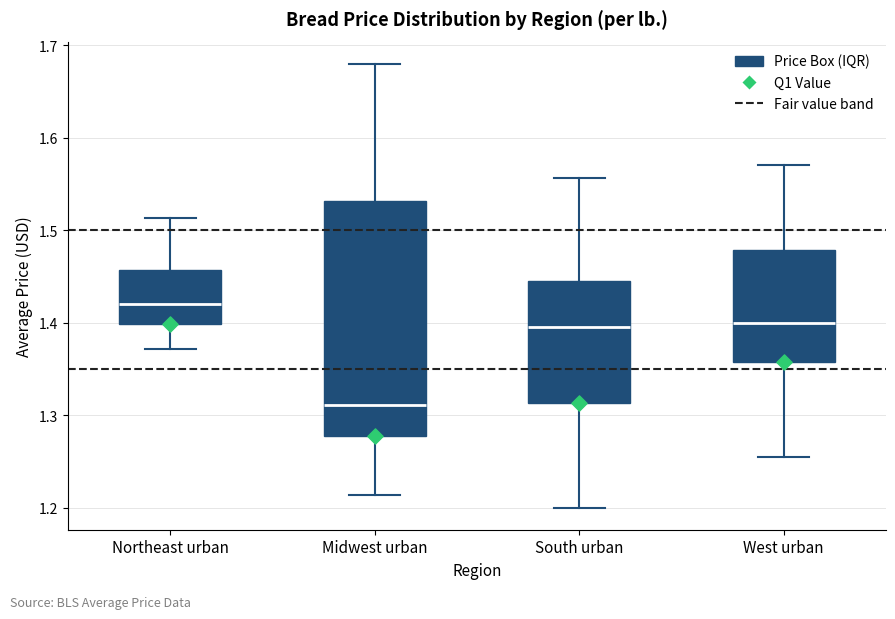

Reading left to right, read every box against the y-axis: the position of its median line, the range the box covers, and the ends of its whiskers. The values are not printed on the chart, so give them approximately, as read against the axis.

Northeast urban: median 1.42, box 1.40 to 1.46, whiskers 1.37 to 1.51
Midwest urban: median 1.31, box 1.28 to 1.53, whiskers 1.21 to 1.68
South urban: median 1.39, box 1.31 to 1.45, whiskers 1.20 to 1.56
West urban: median 1.40, box 1.36 to 1.48, whiskers 1.25 to 1.57